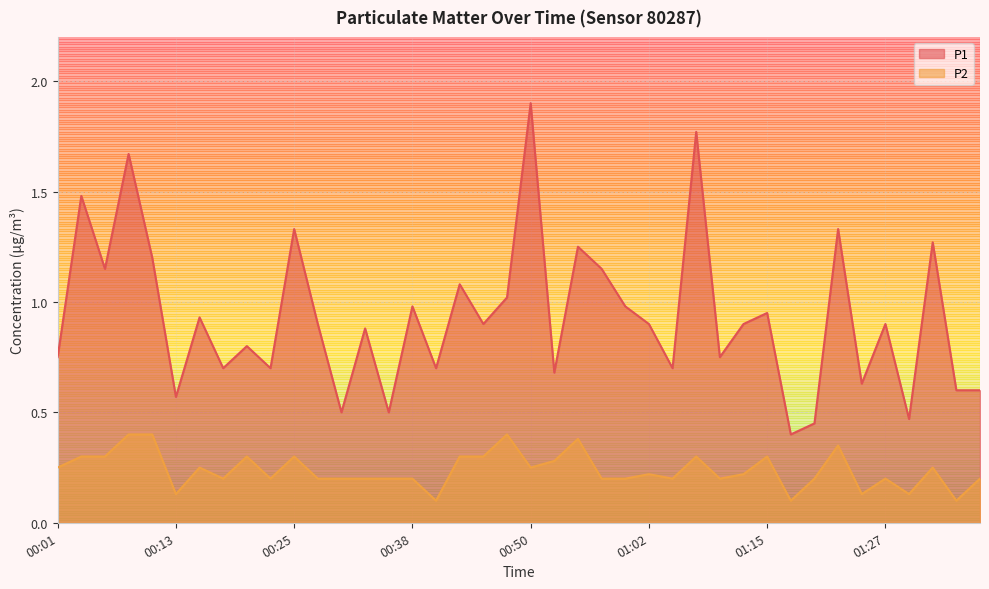

What is the label of the 11th point from the right?

01:12